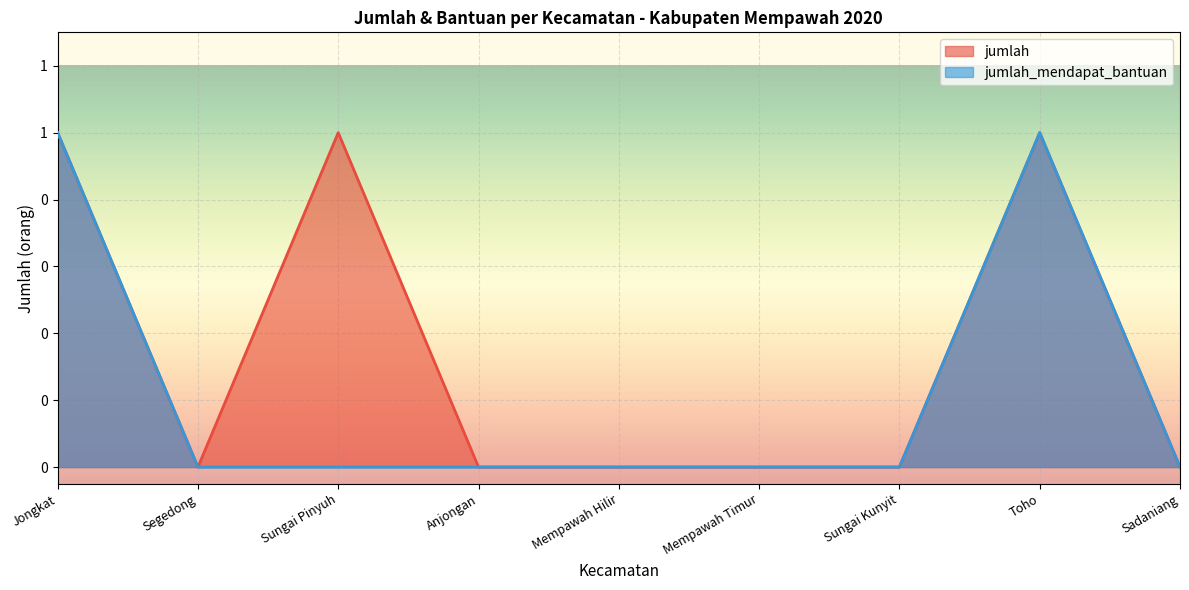

The jumlah_mendapat_bantuan series shows 2 at Toho. True or false?

False